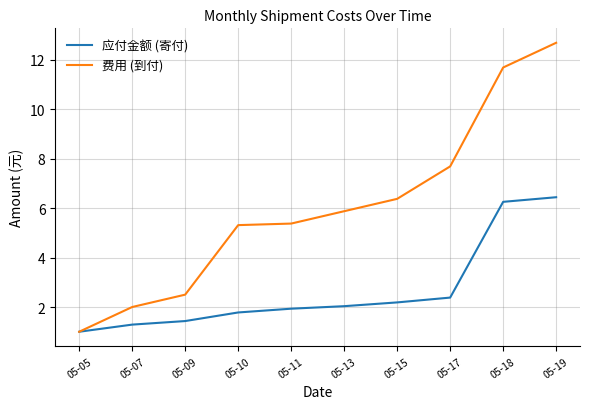

Which label corresponds to the largest value in the chart?

05-19